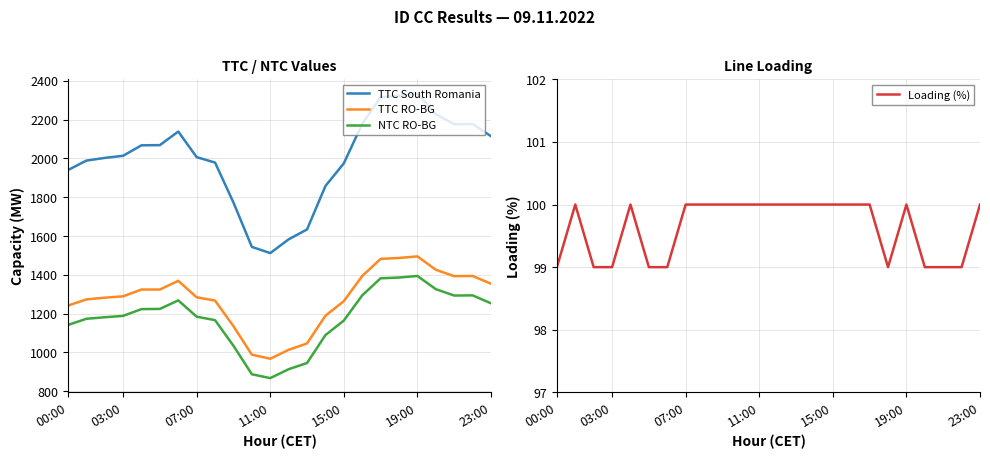

True or false: NTC RO-BG and TTC RO-BG cross at least once.

False